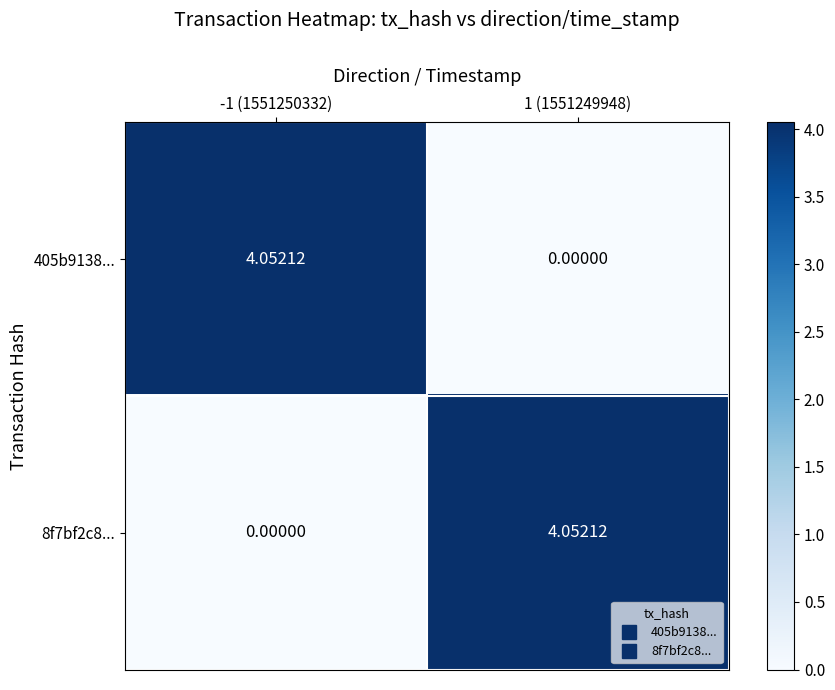

Is the value of 405b9138... at -1 (1551250332) greater than the value of 8f7bf2c8... at -1 (1551250332)?

Yes